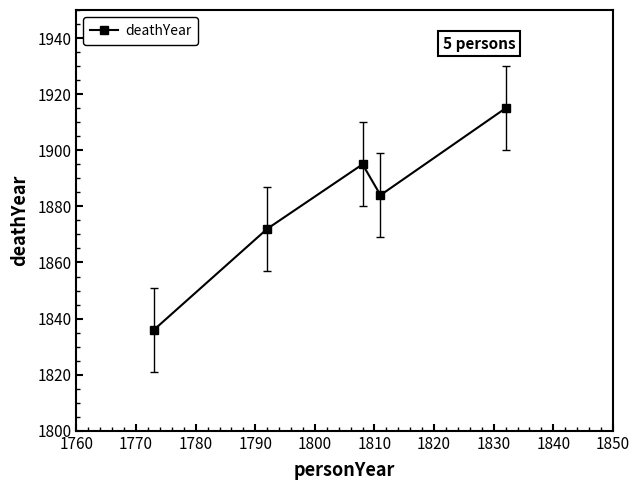

Does the chart display data point markers on the line(s)?

Yes